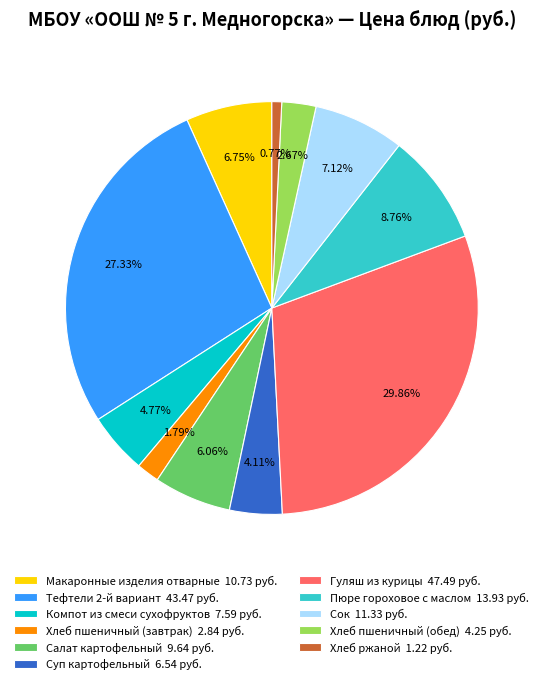

Which has a higher value, Гуляш из курицы 47.49 руб. or Салат картофельный 9.64 руб.?

Гуляш из курицы 47.49 руб.